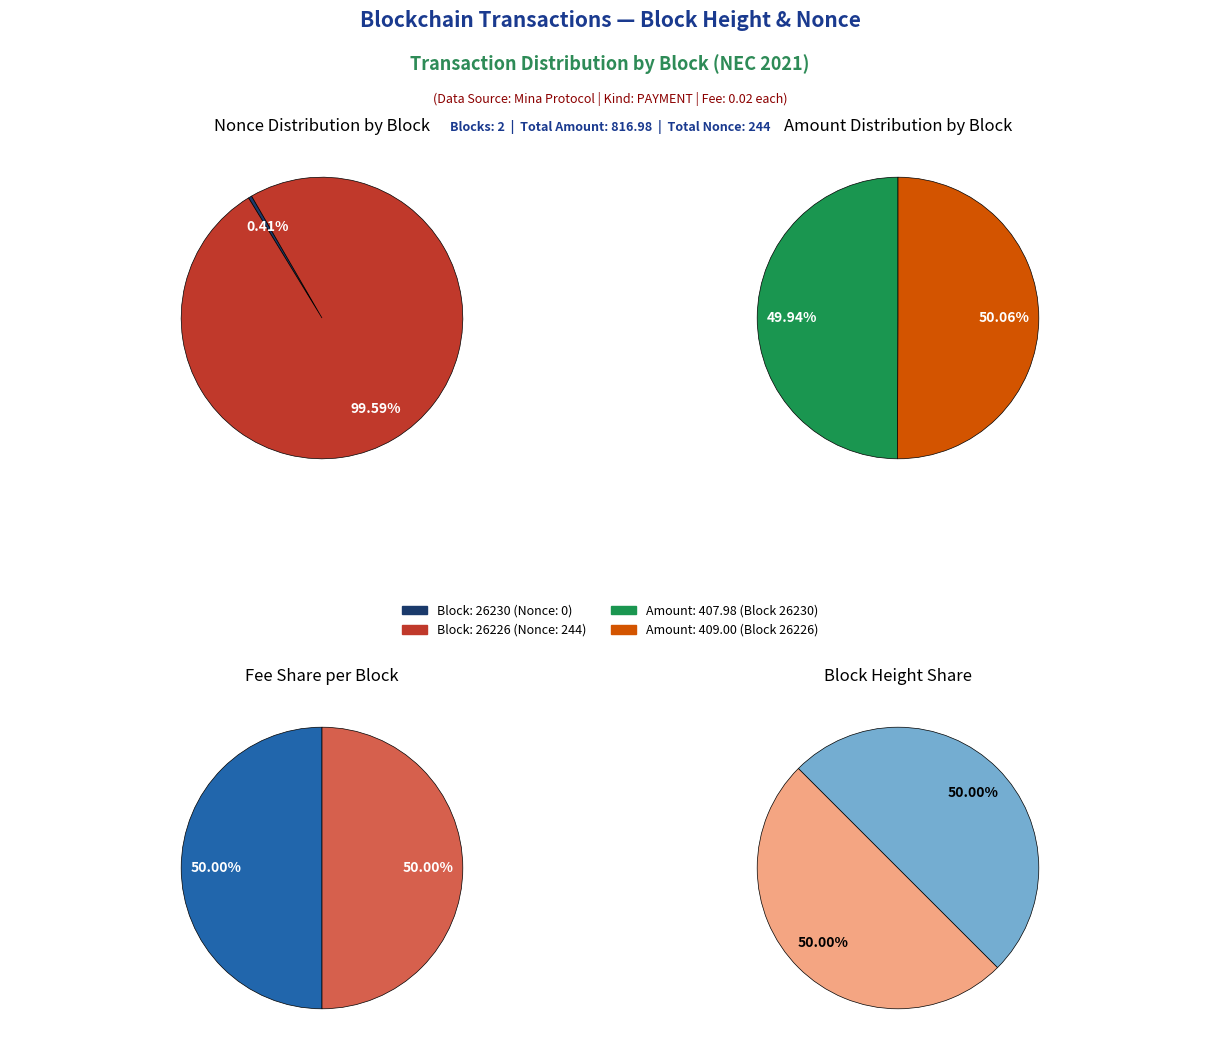

True or false: 26230 accounts for 1% of the total.

False